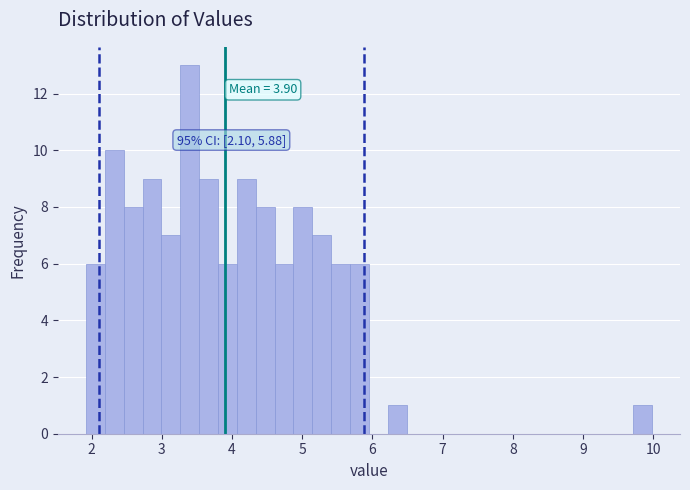

Read against the x-axis, roughly where is the centre of the tallest bar?

3.4